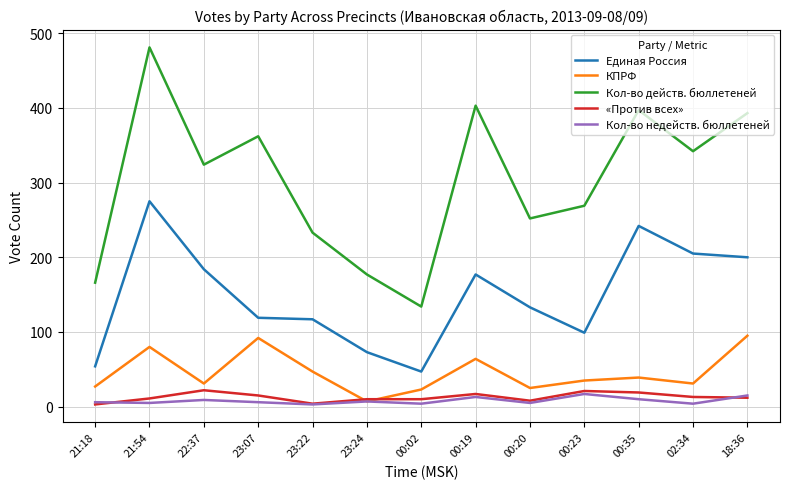

At which category does the chart reach its peak across all series?

21:54